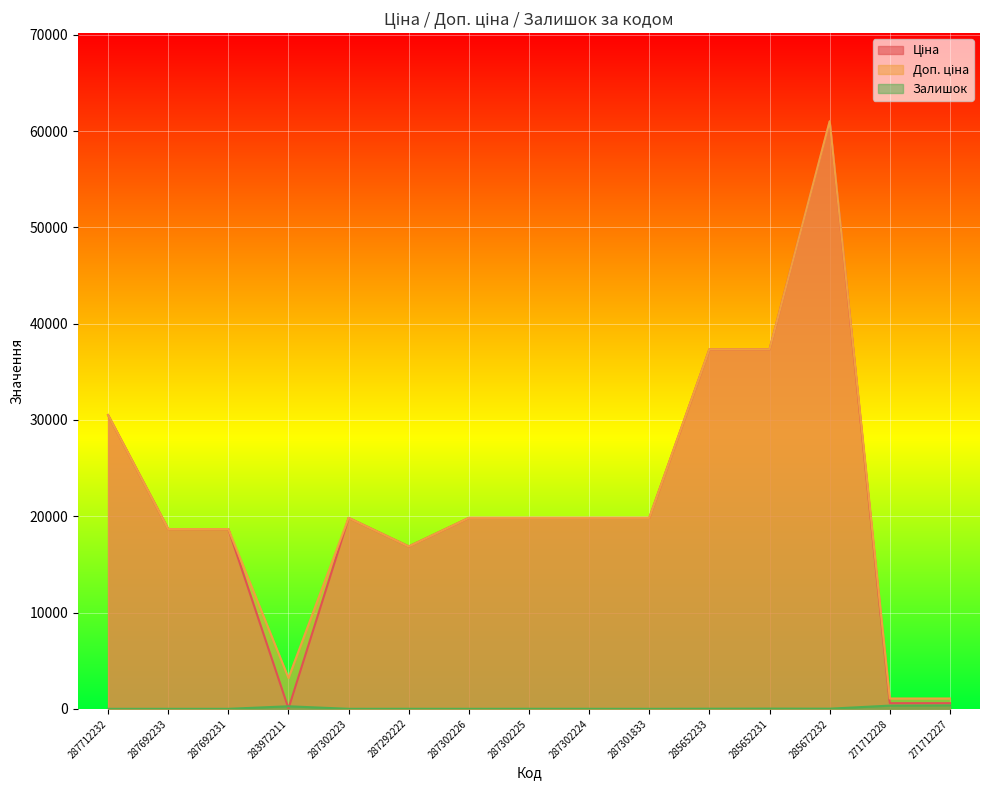

Is the value of Ціна at 287692233 greater than the value of Доп. ціна at 285652233?

No